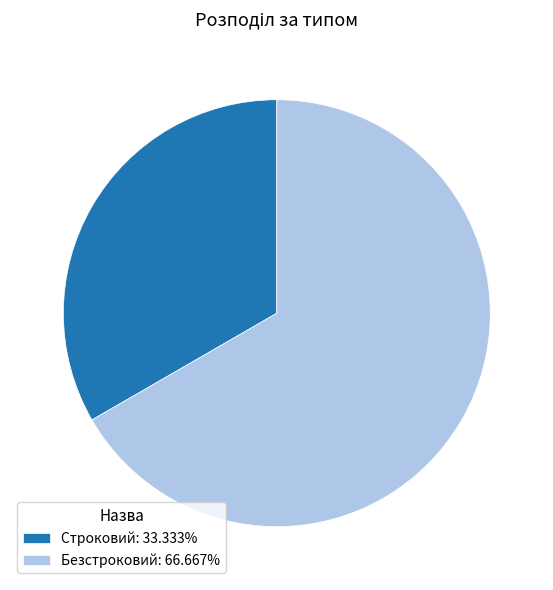

Rank the categories by value from lowest to highest.

Строковий, Безстроковий